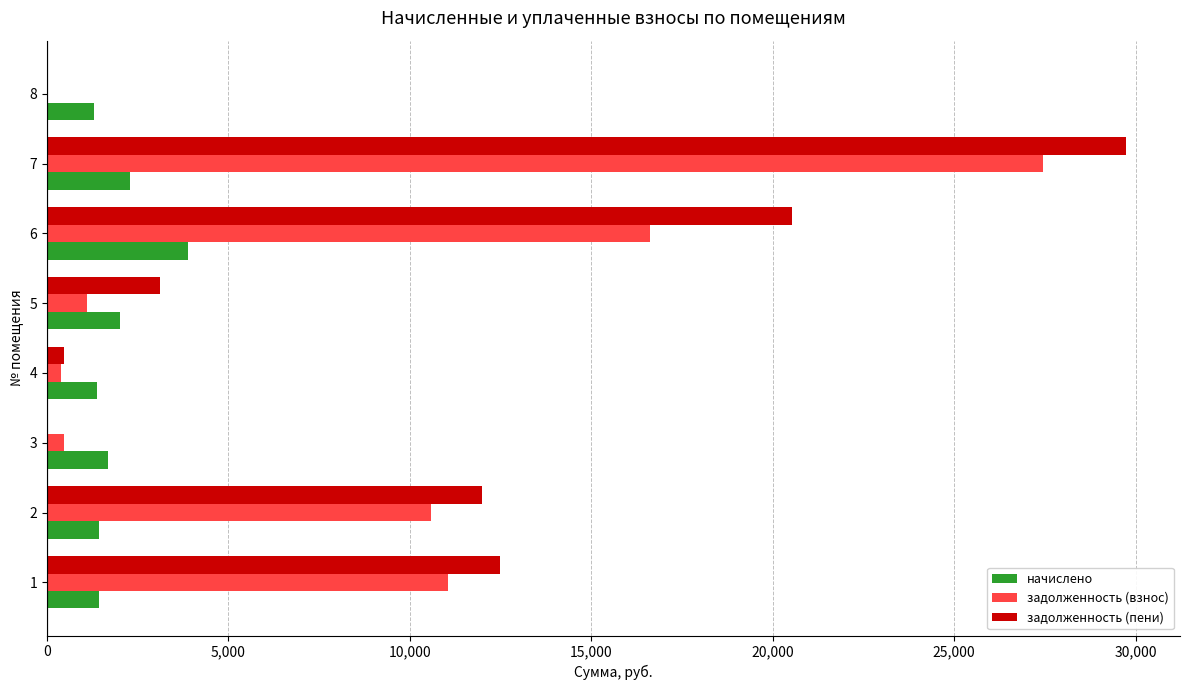

What is the total value across all series at 5?

6223.1